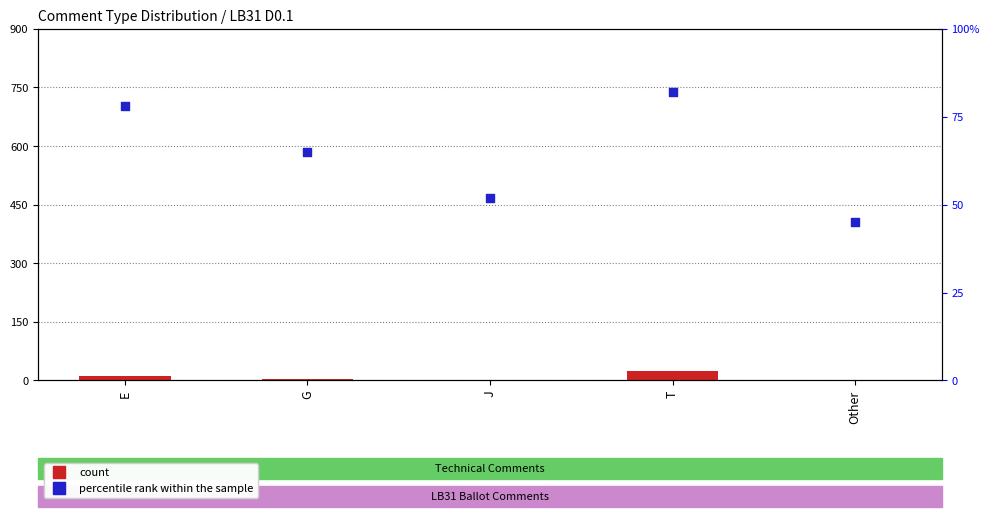

Which series contains the lowest Y value?

count